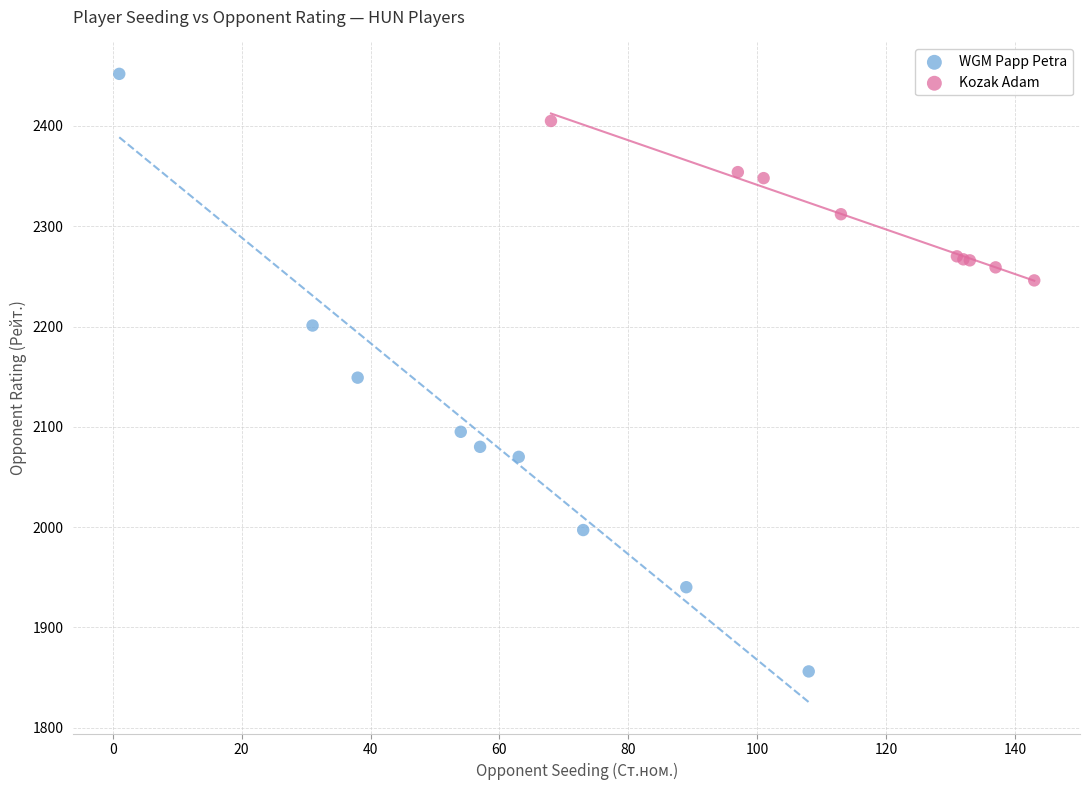

Which series has the largest Y range (max minus min)?

WGM Papp Petra